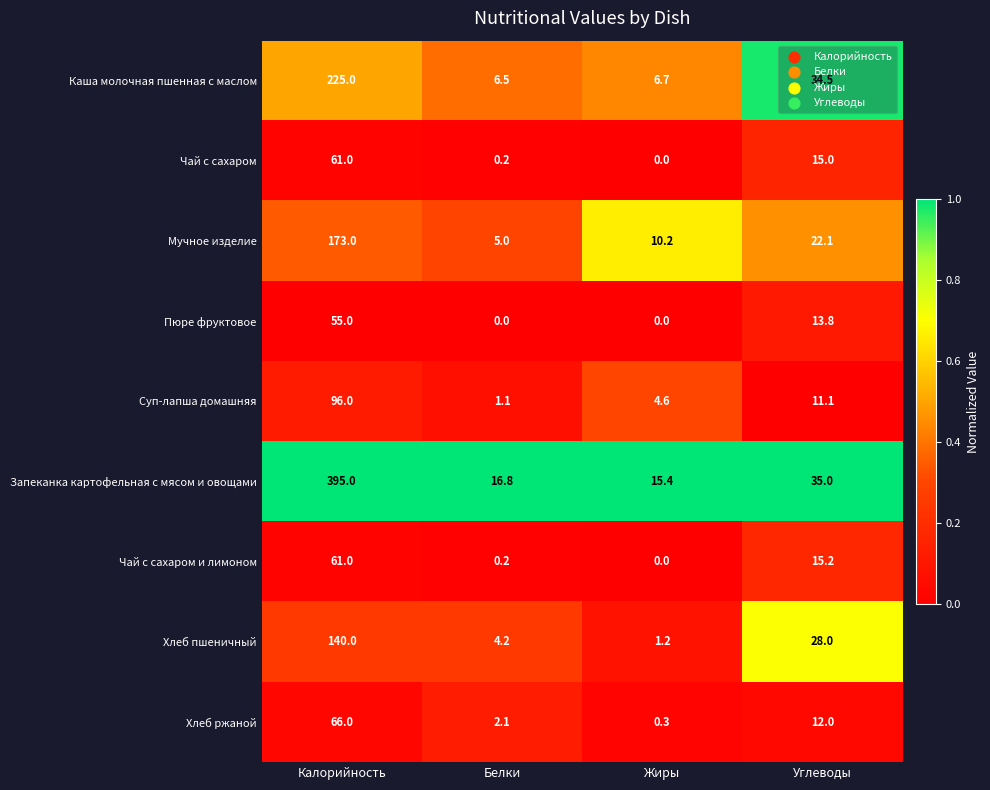

At which category does the chart reach its peak across all series?

Калорийность